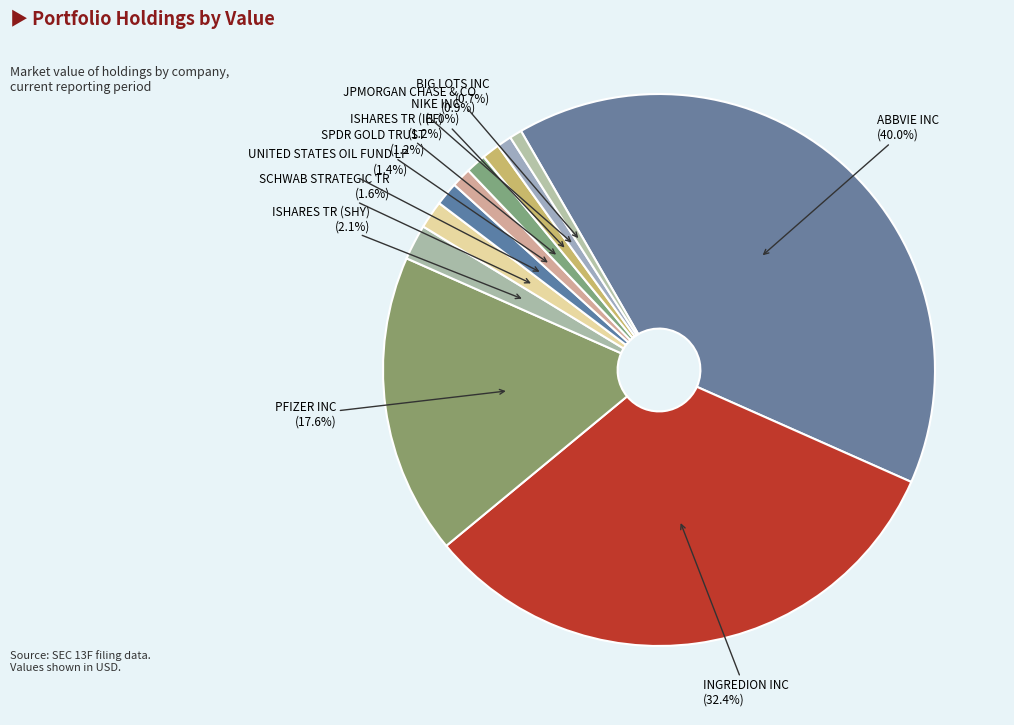

How many segments does this pie chart have?

11